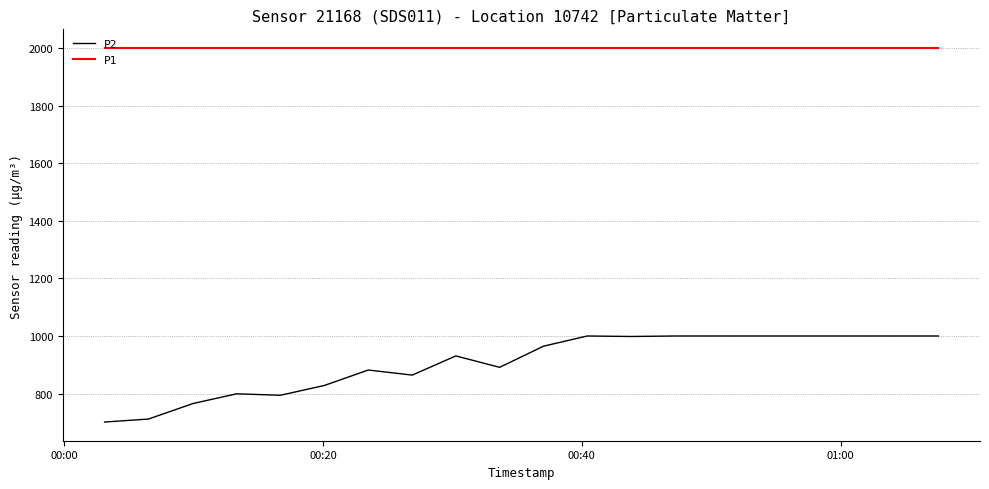

True or false: P2 and P1 intersect in this chart.

False